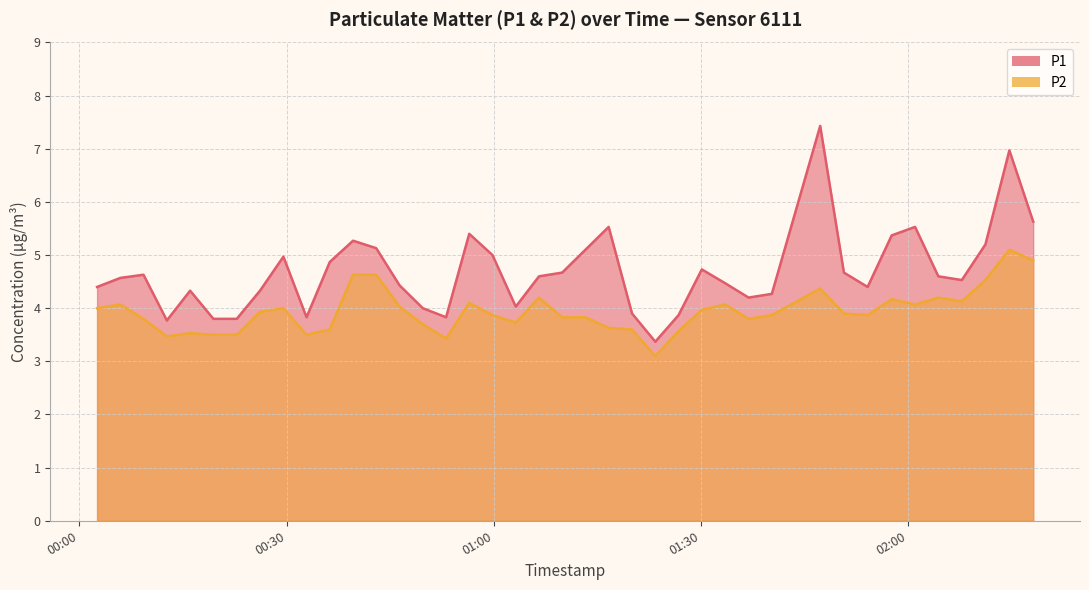

How many values in the P1 series exceed 4?

31